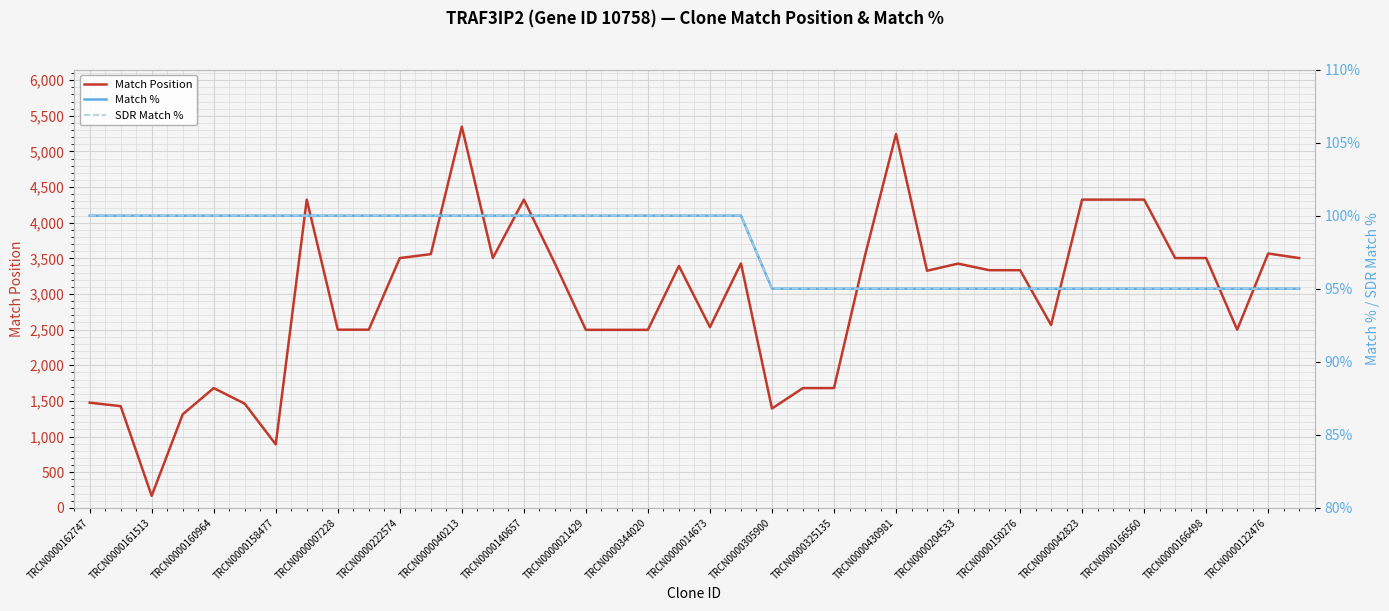

Is it true that Match Position equals 1361 at TRCN0000158477?

False